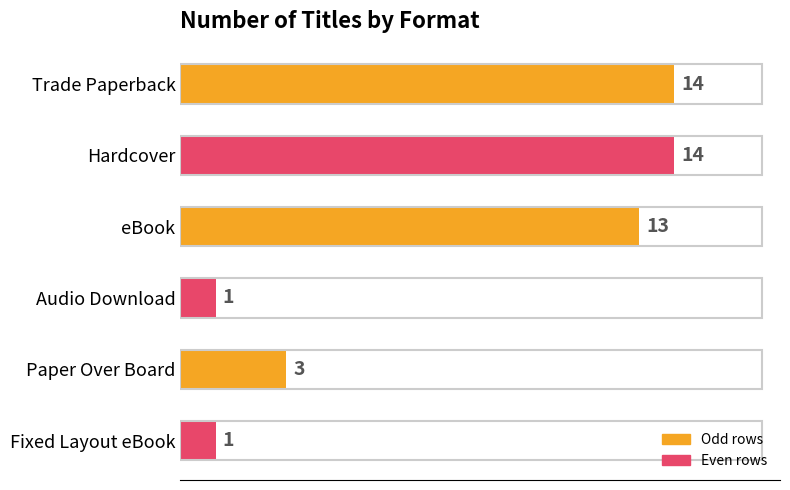

Does the chart contain stacked bars?

No